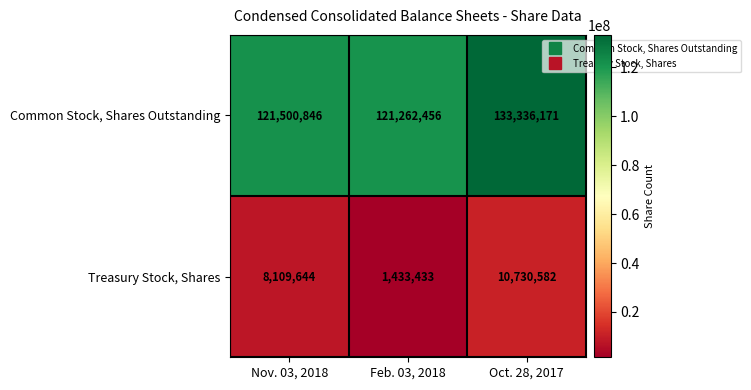

Which label corresponds to the smallest value in the chart?

Feb. 03, 2018